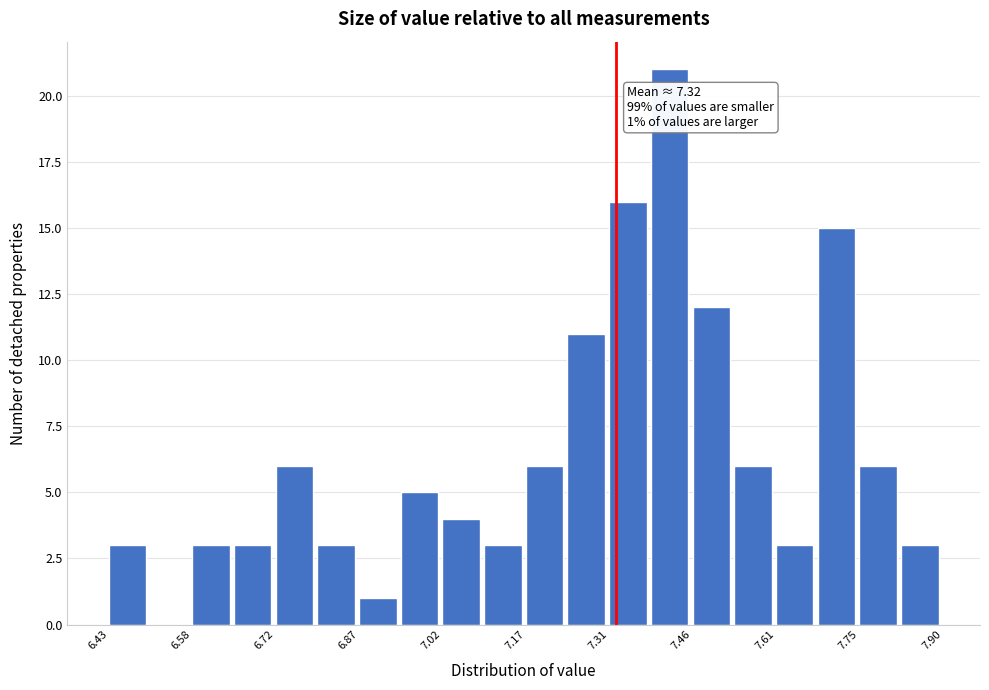

Around what value on the x-axis is the tallest bar? Give the approximate position of its centre, as read against the axis.

7.42